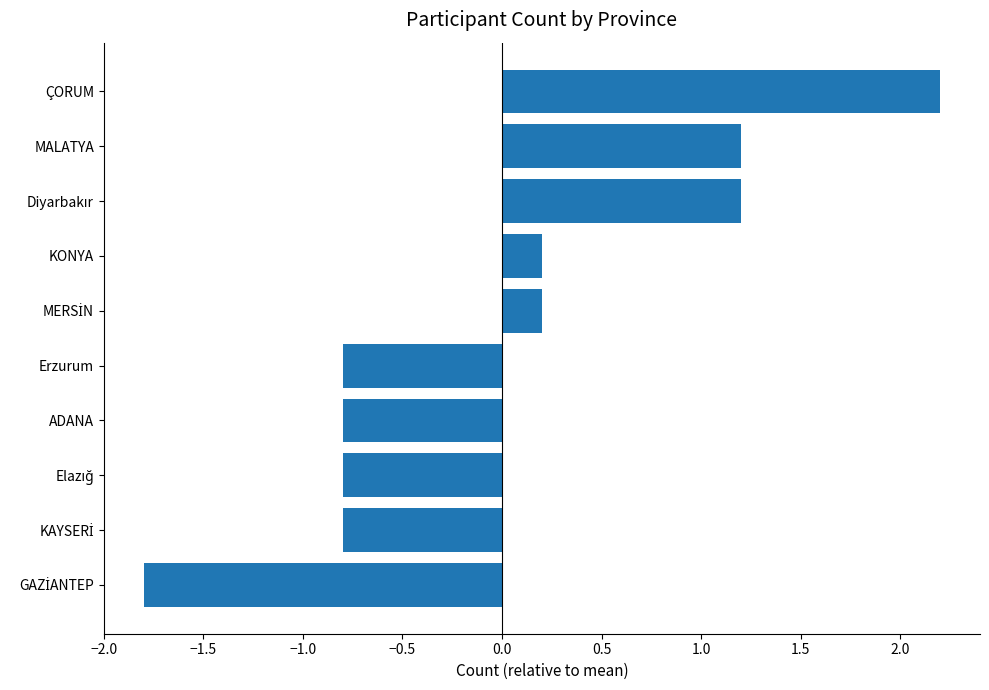

What value does the data have at Erzurum?

-0.8